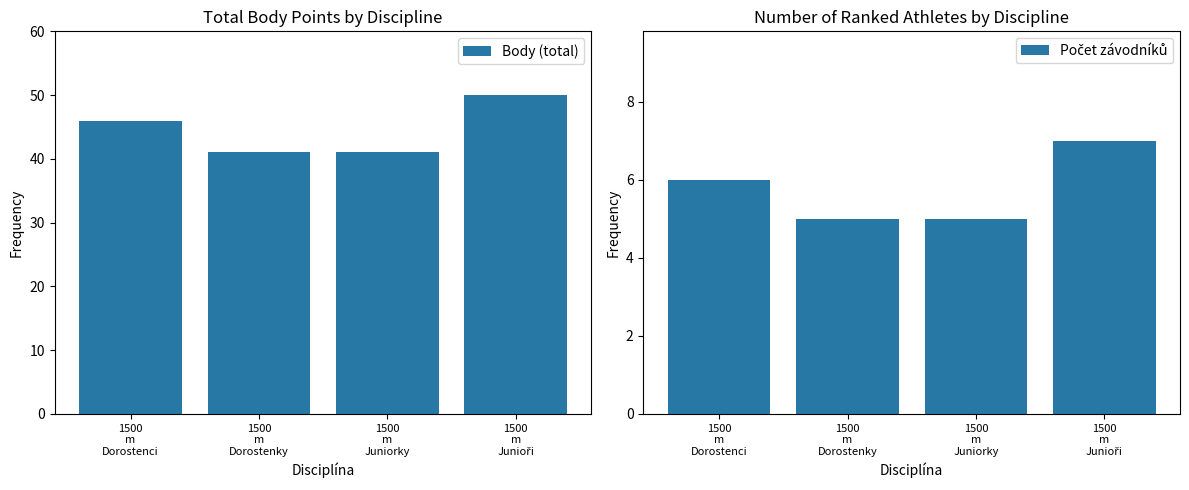

At which label does Body (total) reach its minimum?

1500
m
Dorostenky